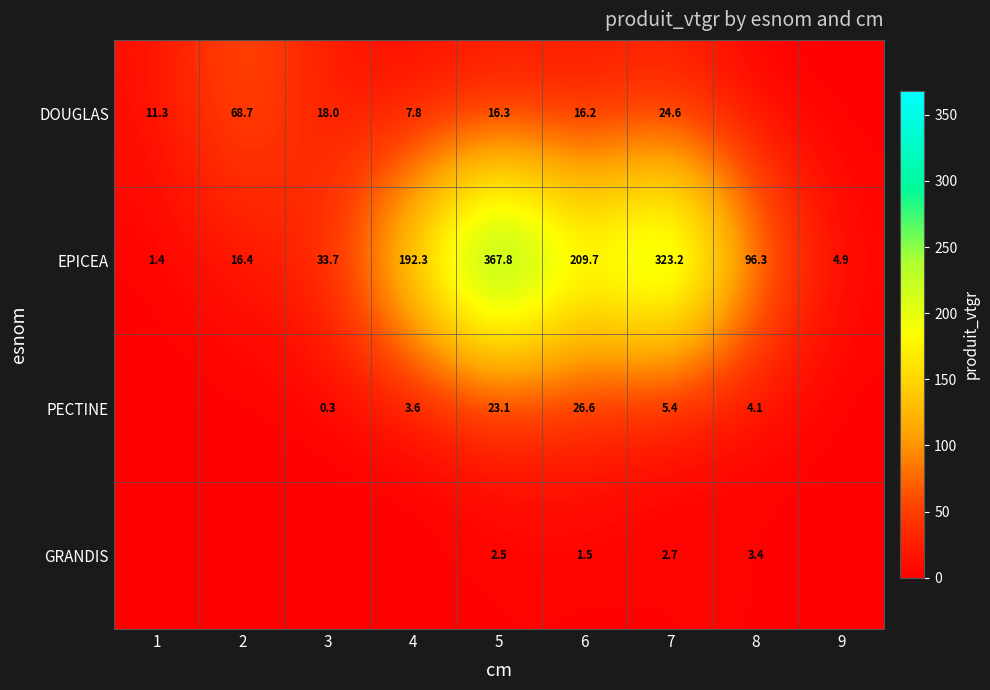

The EPICEA series shows 323.2 at 7. True or false?

True